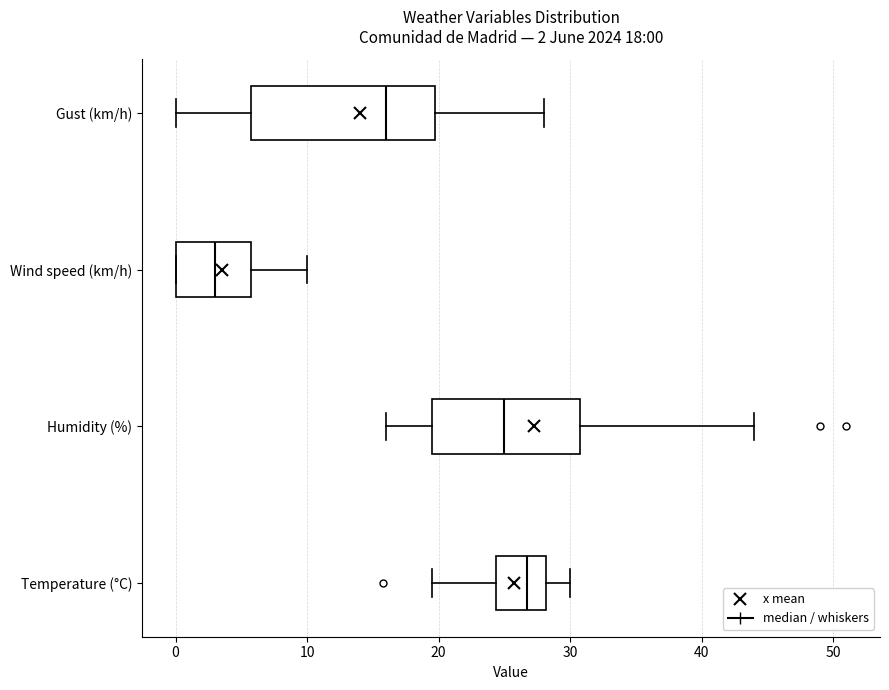

Which box is the widest, from its left edge to its right edge?

Gust (km/h)